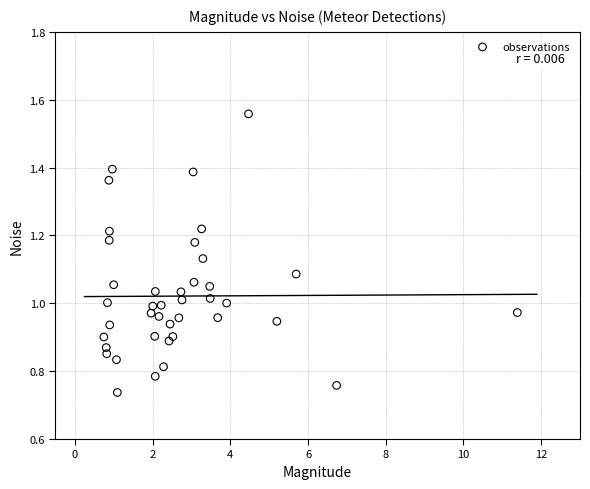

What is the range of X values (max minus min)?

10.6